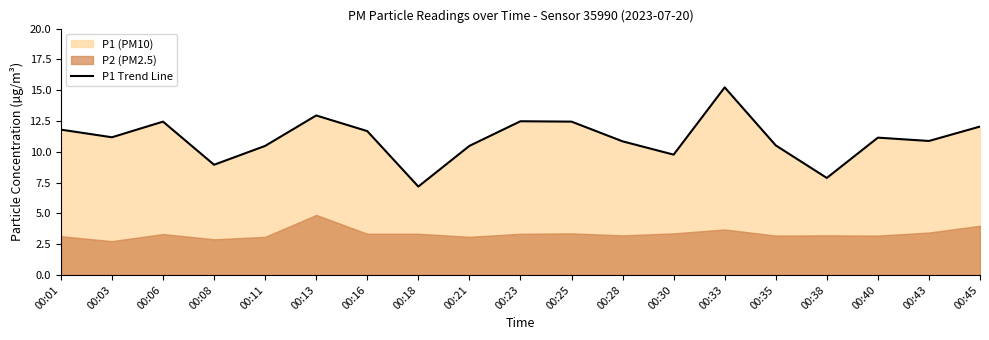

List the labels in order of value, largest first.

00:33, 00:13, 00:23, 00:06, 00:25, 00:45, 00:01, 00:16, 00:03, 00:40, 00:43, 00:28, 00:35, 00:11, 00:21, 00:30, 00:08, 00:38, 00:18